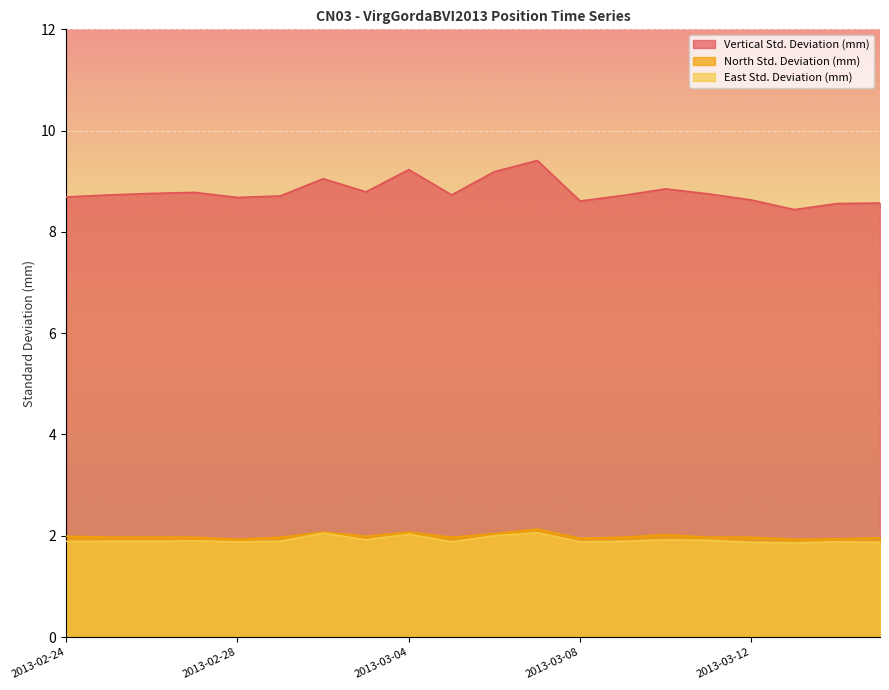

Between 2013-02-26 and 2013-03-04, which series saw the biggest shift?

Vertical Std. Deviation (mm)